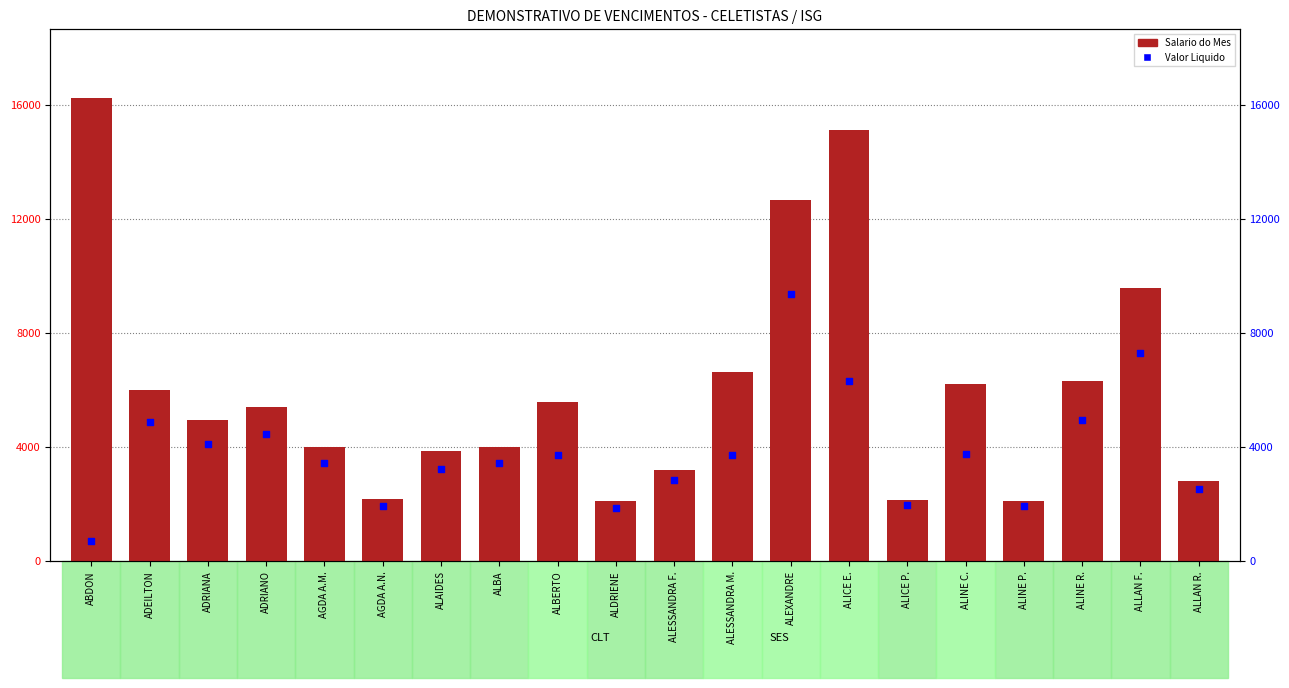

Which series reaches the minimum Y coordinate?

Valor Liquido